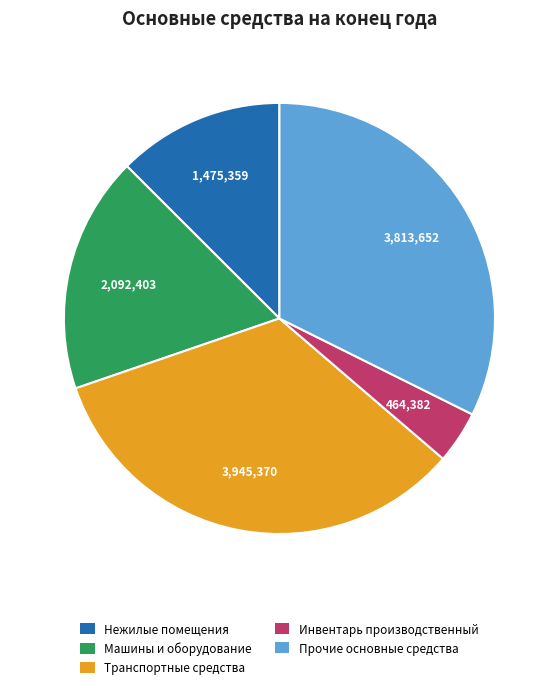

How many segments does this pie chart have?

5